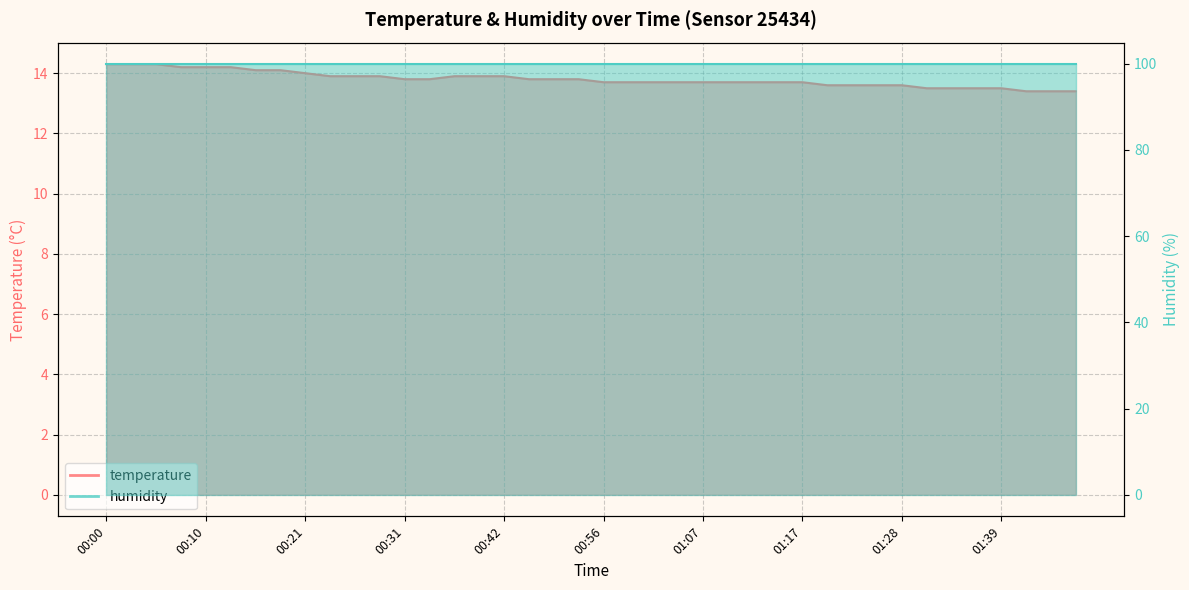

What is the sum of the values at 00:42 and 00:26?

27.8